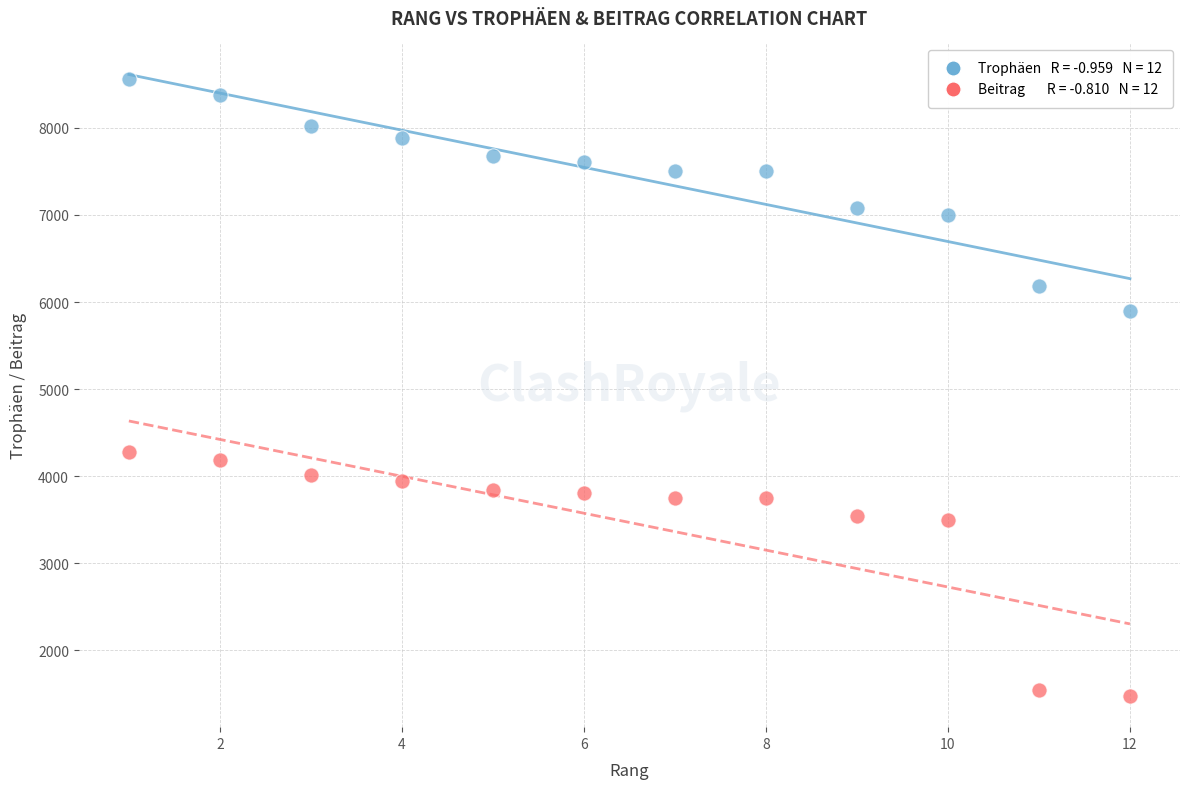

Across all series, what Y value is closest to 5019?

4282